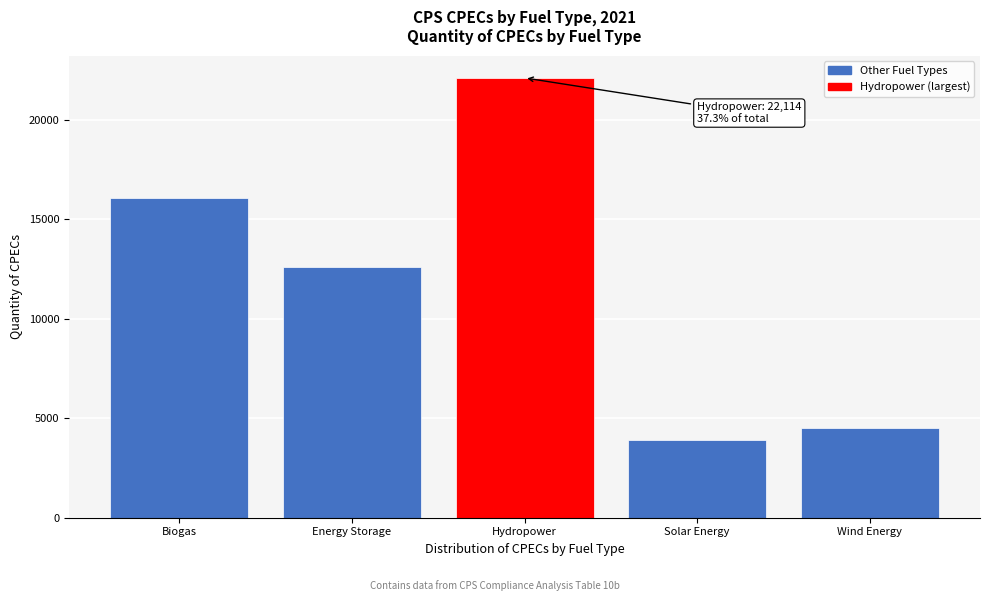

Reading left to right, list all the values displayed in this chart.

16075	12614	22114	3915	4510